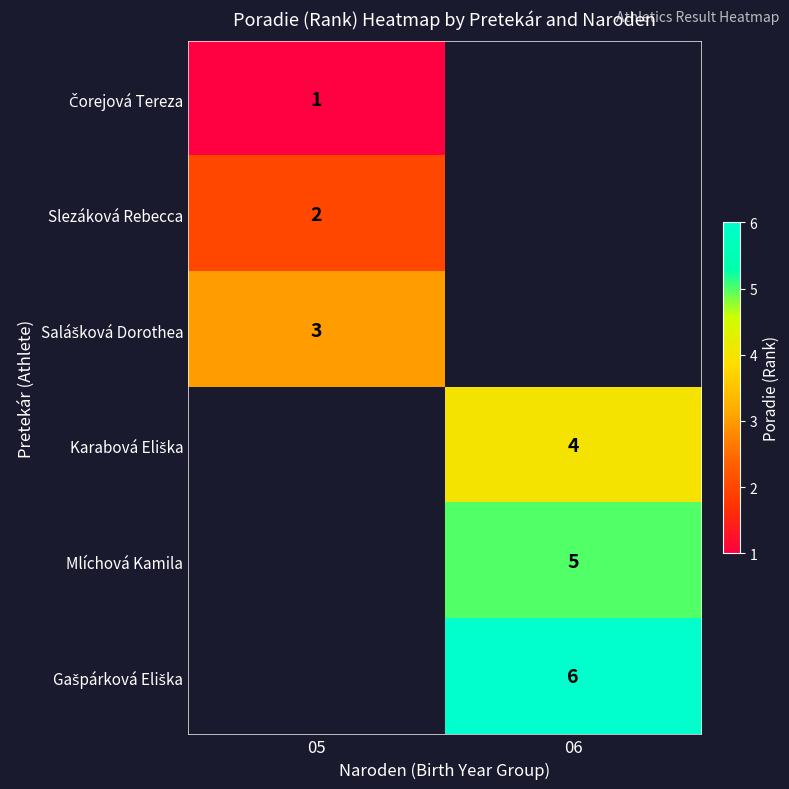

What is the smallest value displayed?

1.0